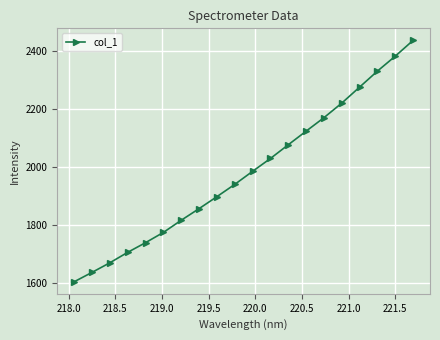

What is the difference between the maximum and minimum values?

830.7